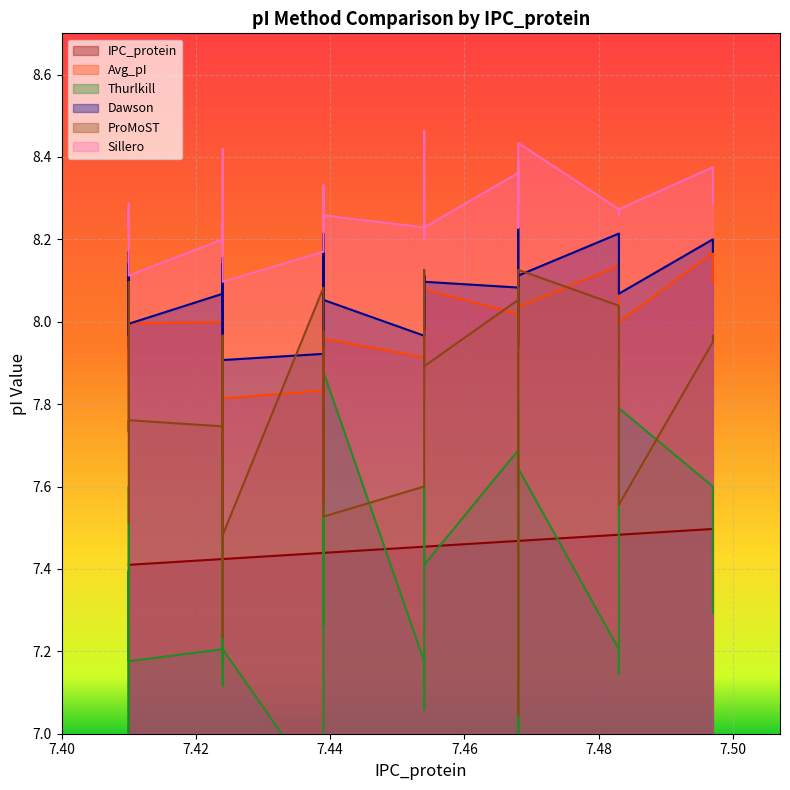

What is the value of the Dawson point at the 32nd from the left?

8.1